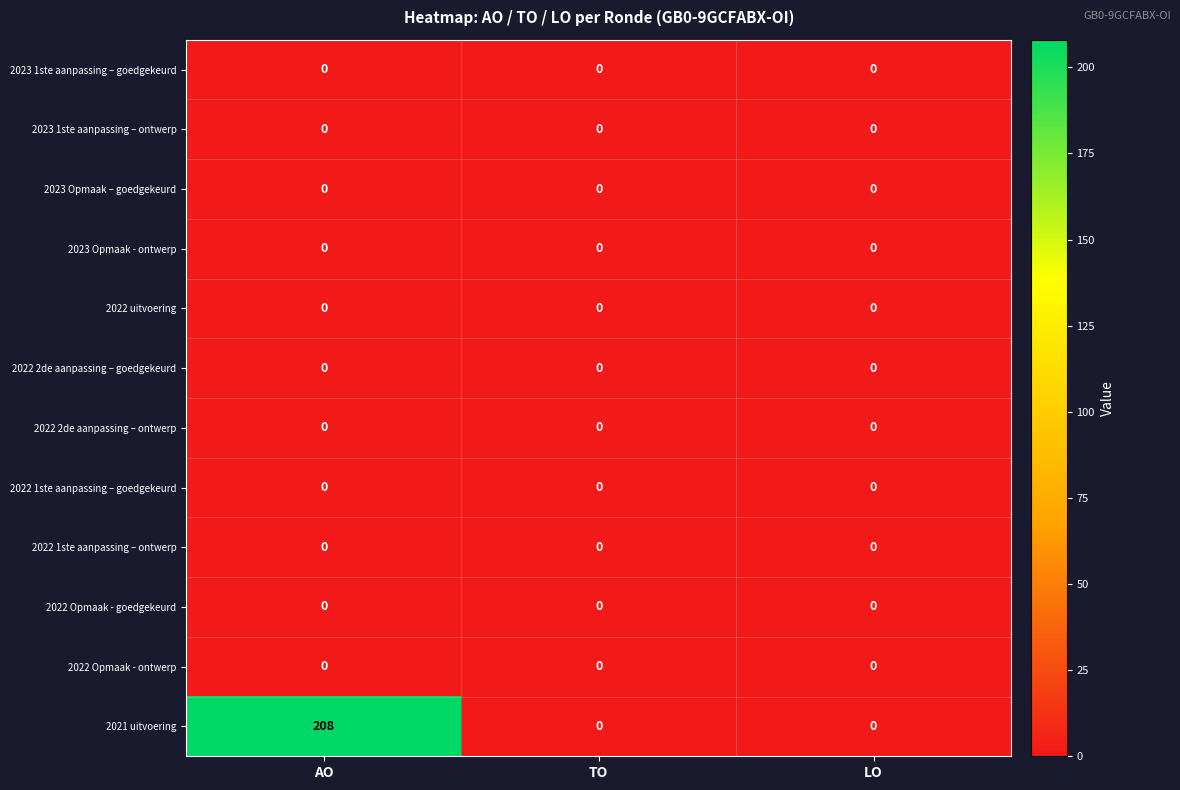

True or false: 2022 1ste aanpassing – goedgekeurd has a value of 0 at LO.

True